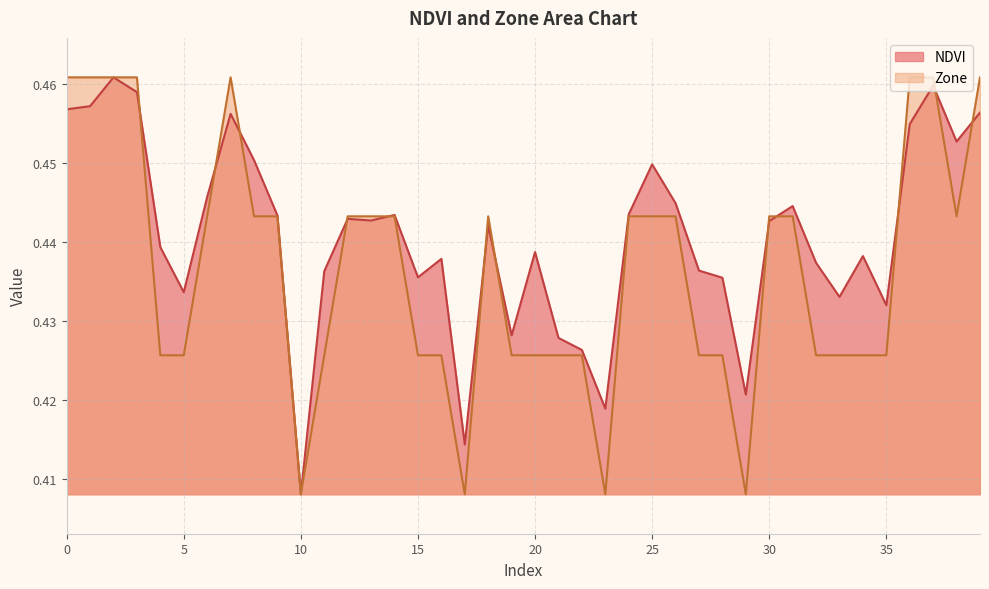

How many intersections are there between NDVI and Zone?

12